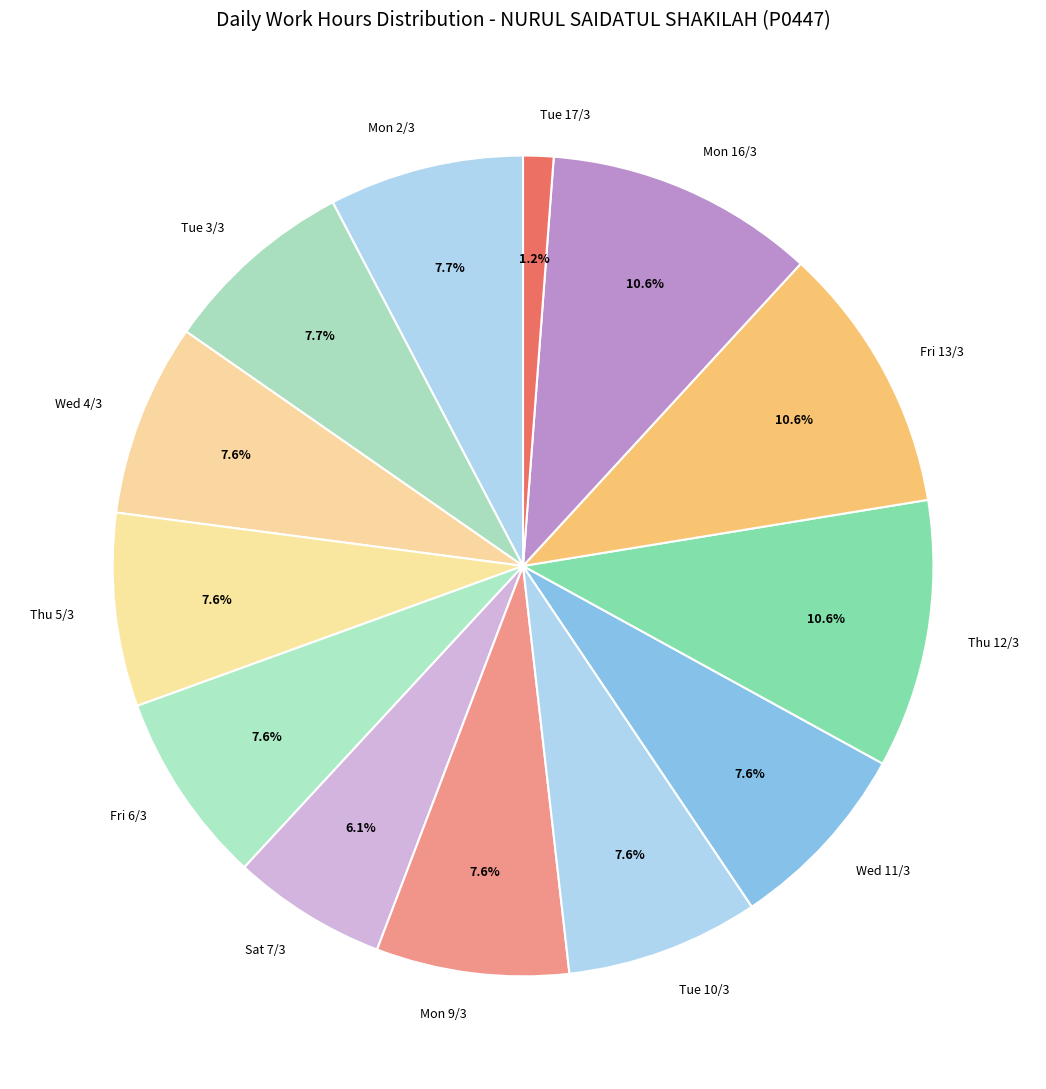

What percentage do Thu 12/3 and Thu 5/3 together represent?

18.2%